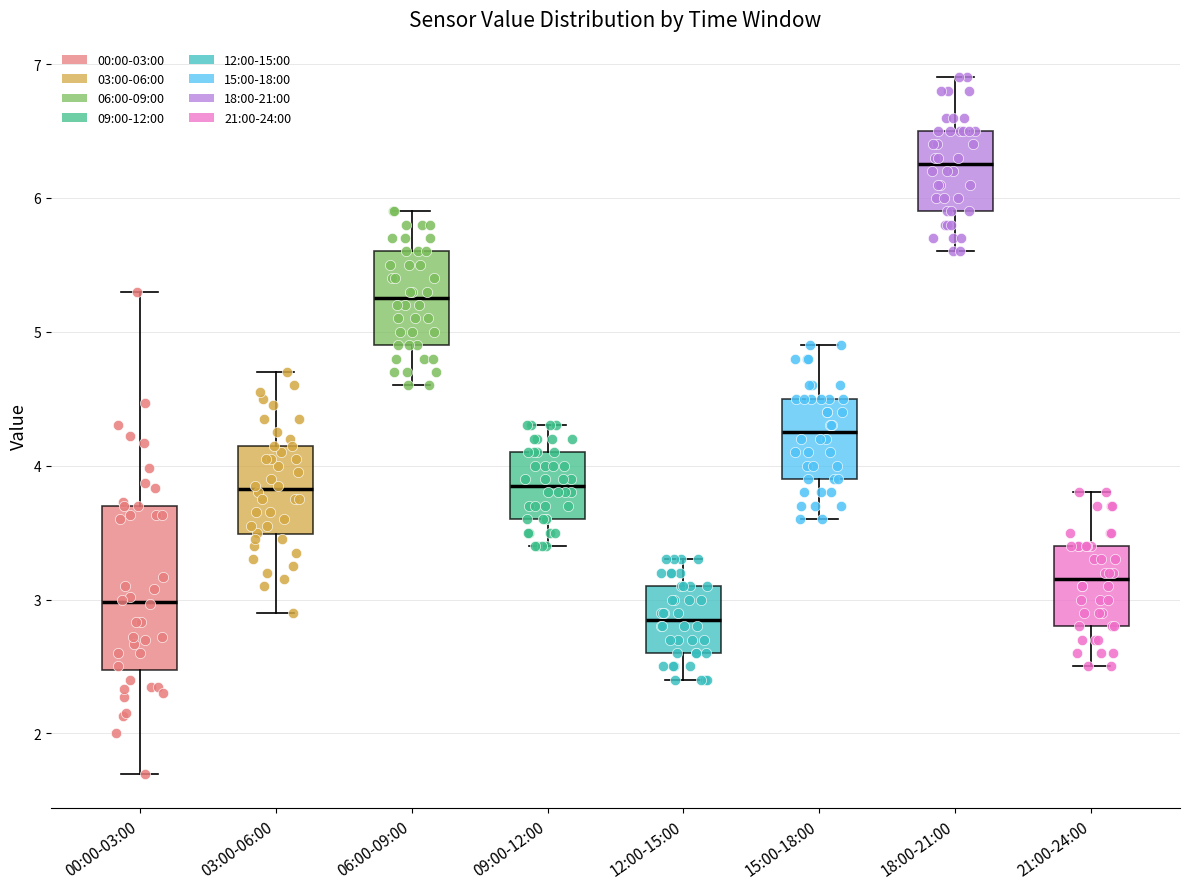

Which box has the lowest median line?

12:00-15:00